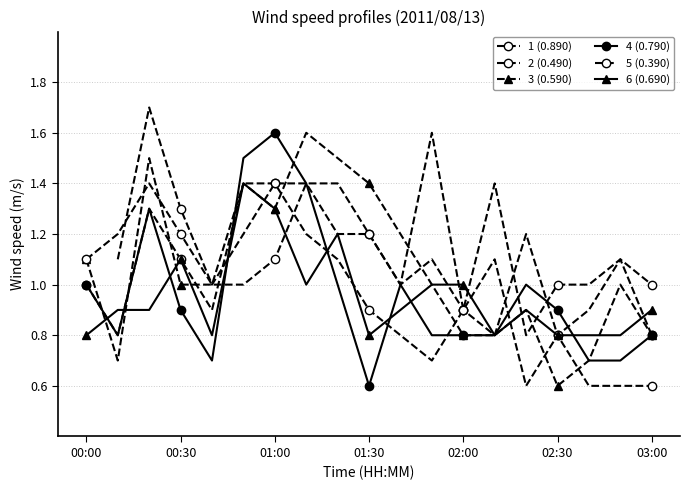

True or false: 2 (0.490) has a value of 1.4 at 7.

True